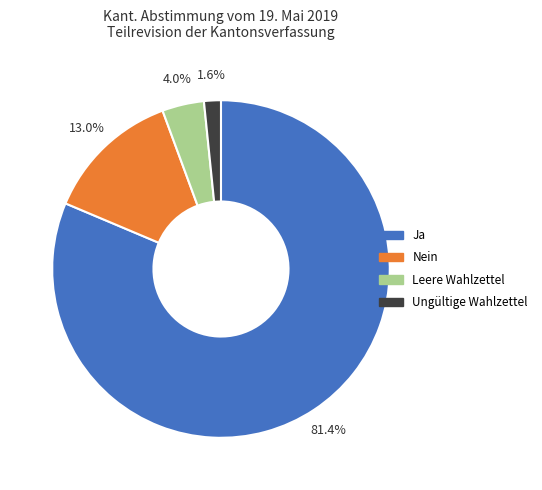

Between Leere Wahlzettel and Ungültige Wahlzettel, which is larger?

Leere Wahlzettel